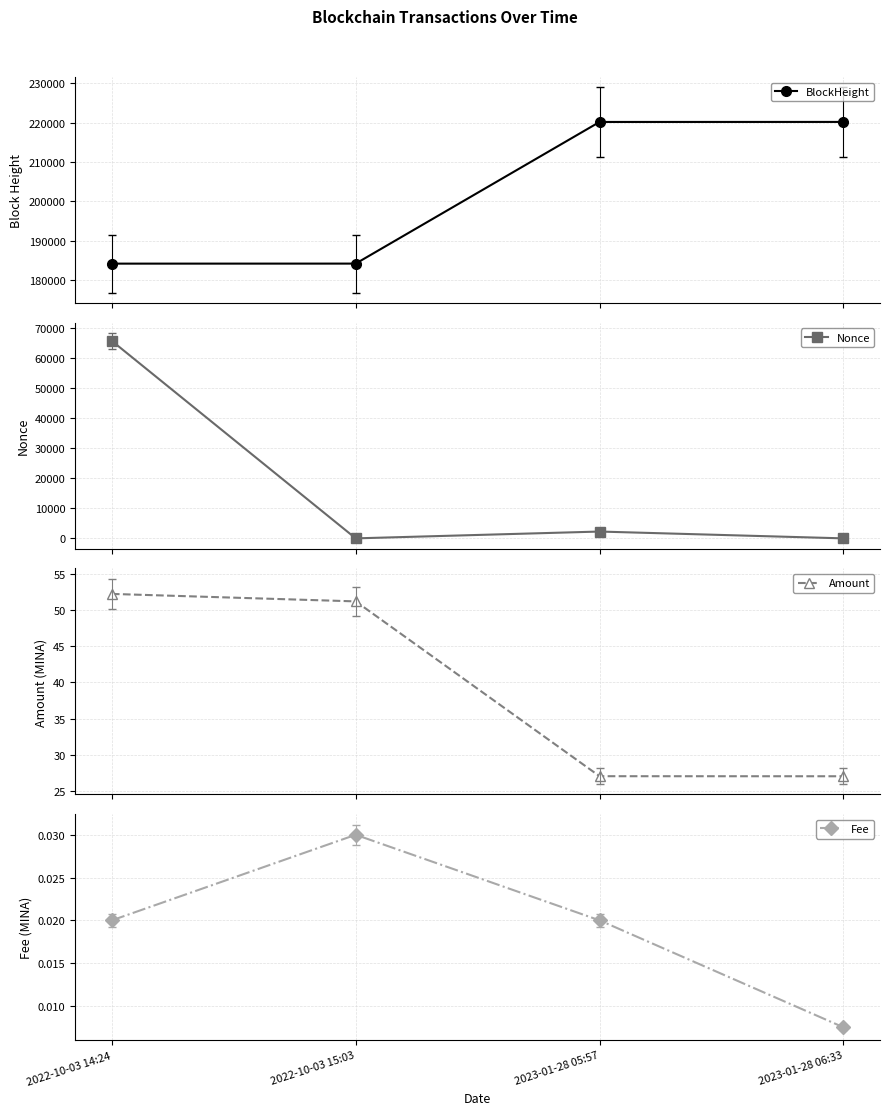

Reading right to left, list all the values displayed in this chart.

BlockHeight: 2023-01-28 06:33=220162.0	2023-01-28 05:57=220155.0	2022-10-03 15:03=184160.0	2022-10-03 14:24=184152.0
Nonce: 2023-01-28 06:33=1.0	2023-01-28 05:57=2274.0	2022-10-03 15:03=0.0	2022-10-03 14:24=65829.0
Amount: 2023-01-28 06:33=27.1	2023-01-28 05:57=27.1	2022-10-03 15:03=51.2	2022-10-03 14:24=52.2
Fee: 2023-01-28 06:33=0.0	2023-01-28 05:57=0.0	2022-10-03 15:03=0.0	2022-10-03 14:24=0.0